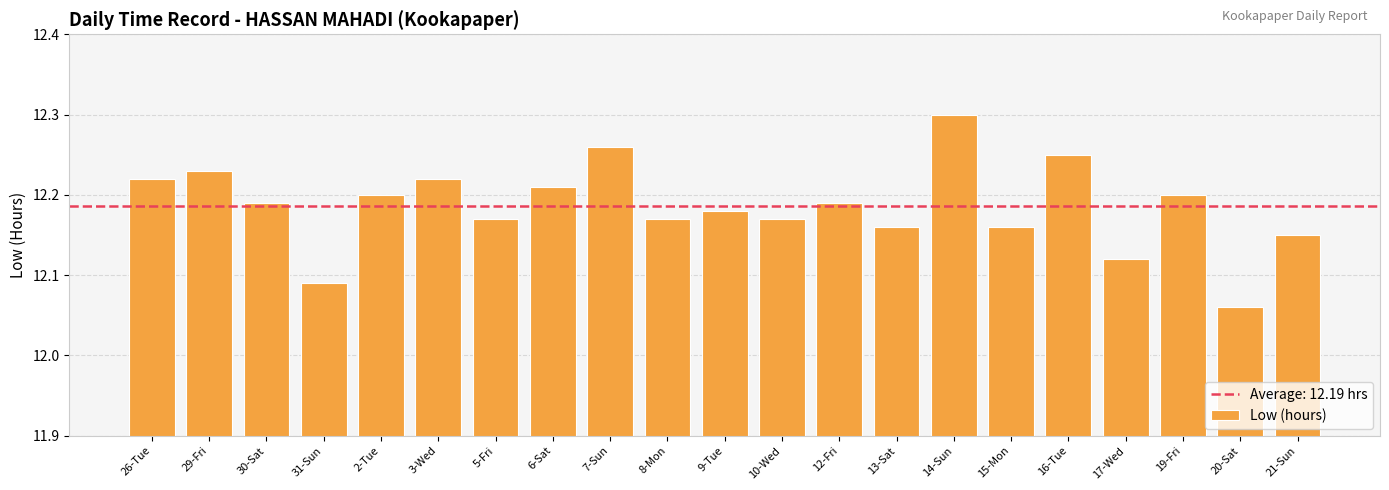

How many series are shown in this chart?

1